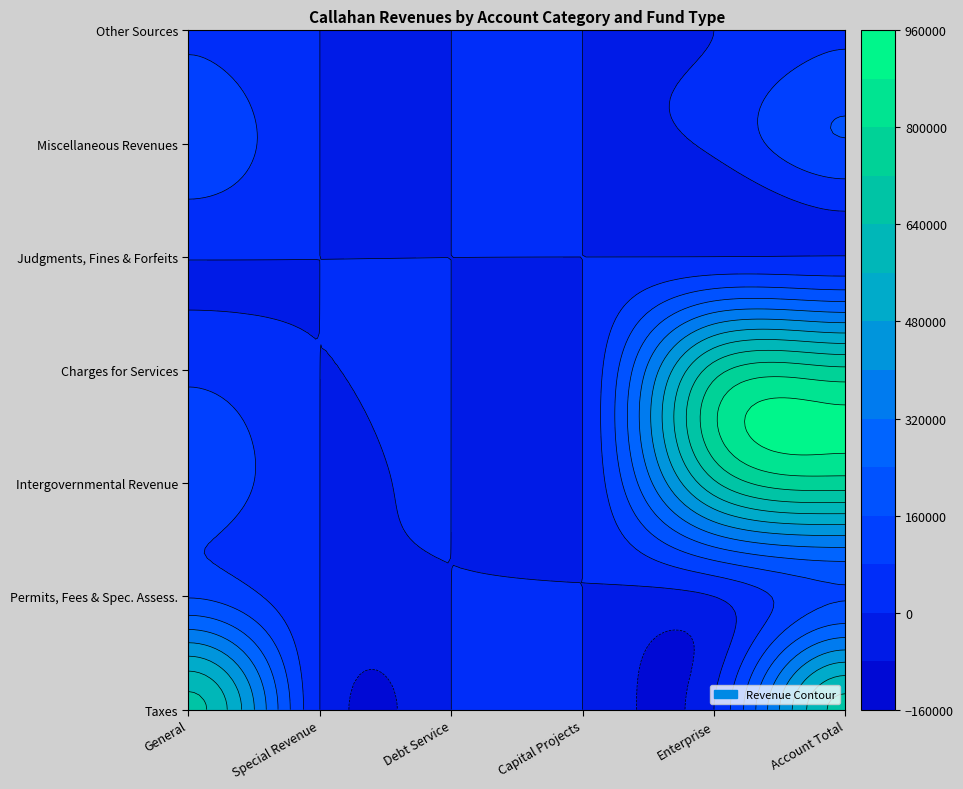

Reading left to right, what are all the values shown in this chart?

Taxes: 666674	0	0	0	0	666674
Permits, Fees, and Special Assessments: 154326	0	0	0	0	154326
Intergovernmental Revenue: 137703	0	0	0	624453	762156
Charges for Services: 58788	0	0	0	679699	738487
Judgments, Fines, and Forfeits: 2355	0	0	0	0	2355
Miscellaneous Revenues: 139716	0	0	0	15110	154826
Other Sources: 70807	0	0	0	0	70807